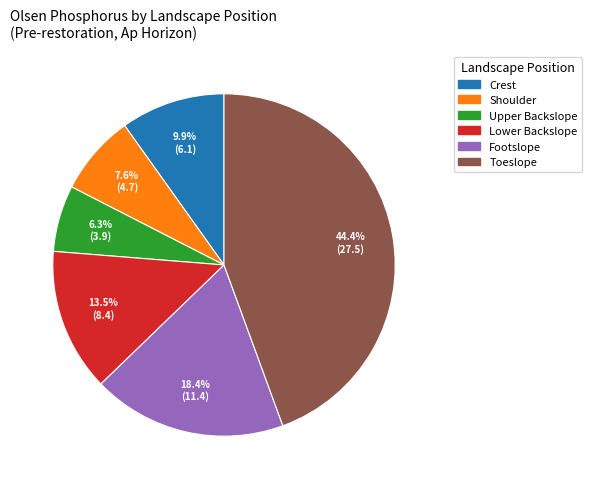

Rank the categories by value from highest to lowest.

Toeslope, Footslope, Lower Backslope, Crest, Shoulder, Upper Backslope